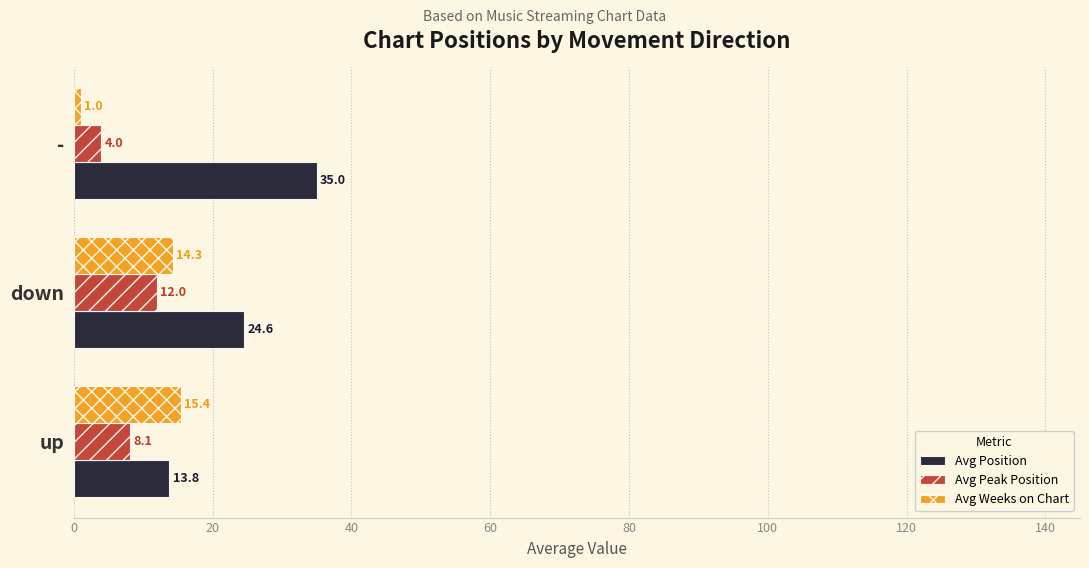

List the labels in order of Avg Weeks on Chart value, smallest first.

-, down, up